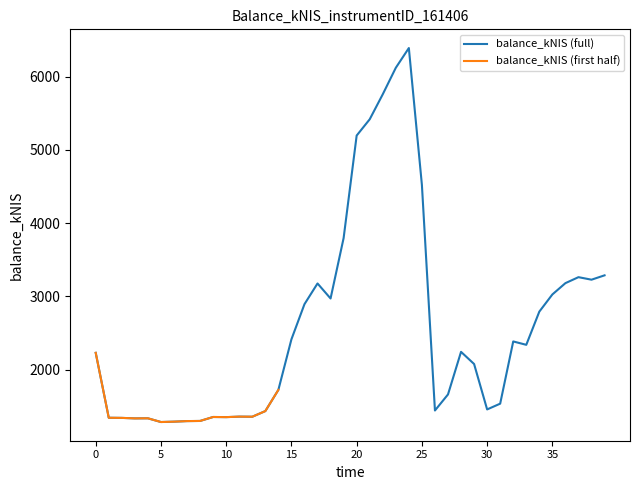

What is the sum of all values?

103927.8